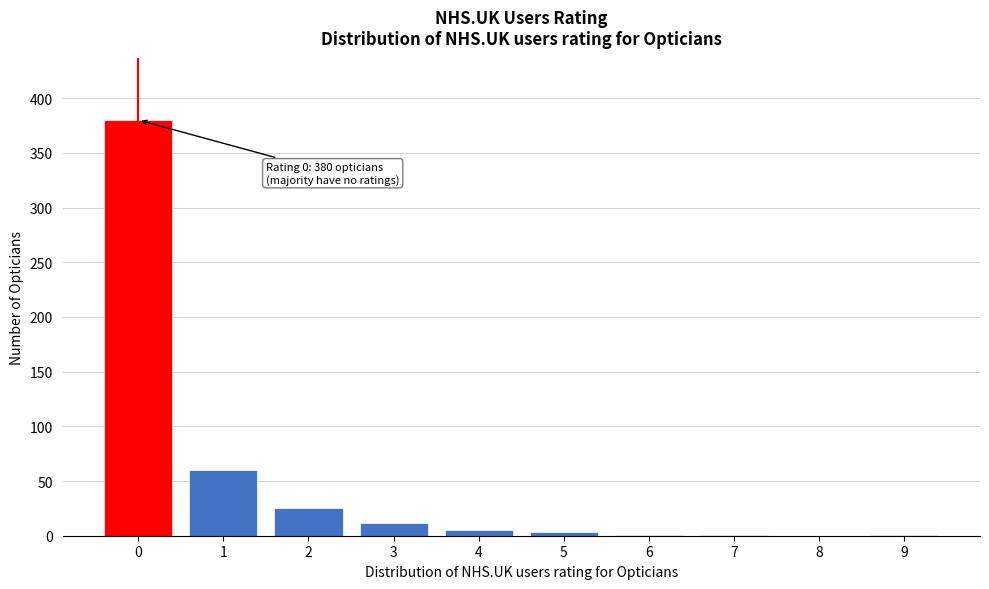

What is the sum of all values?

488